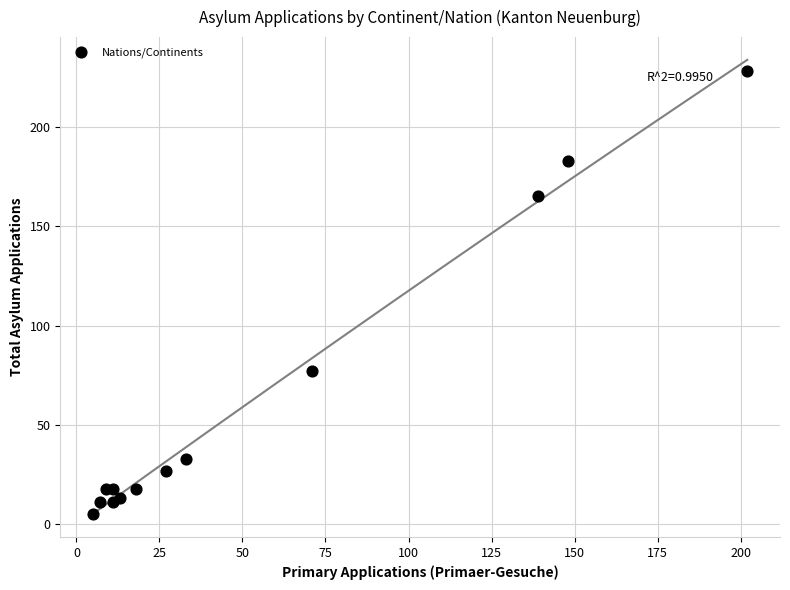

What Y value in the scatter plot is closest to 116?

77